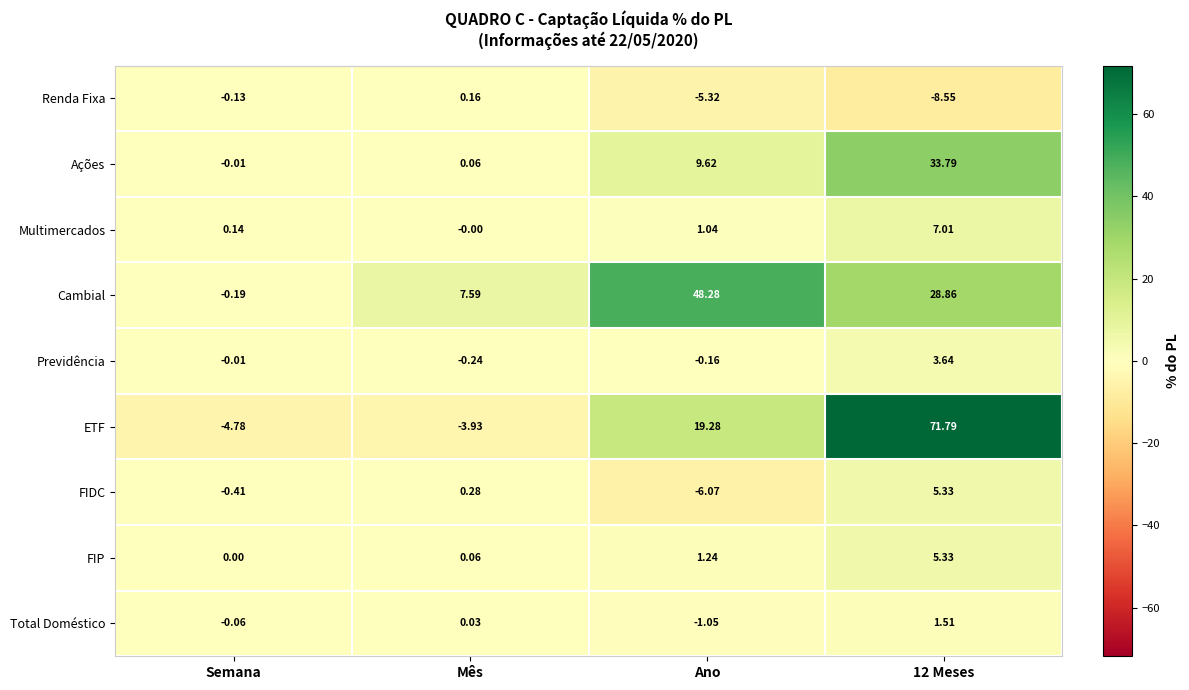

Is the value of Previdência at 12 Meses greater than the value of Renda Fixa at Ano?

Yes